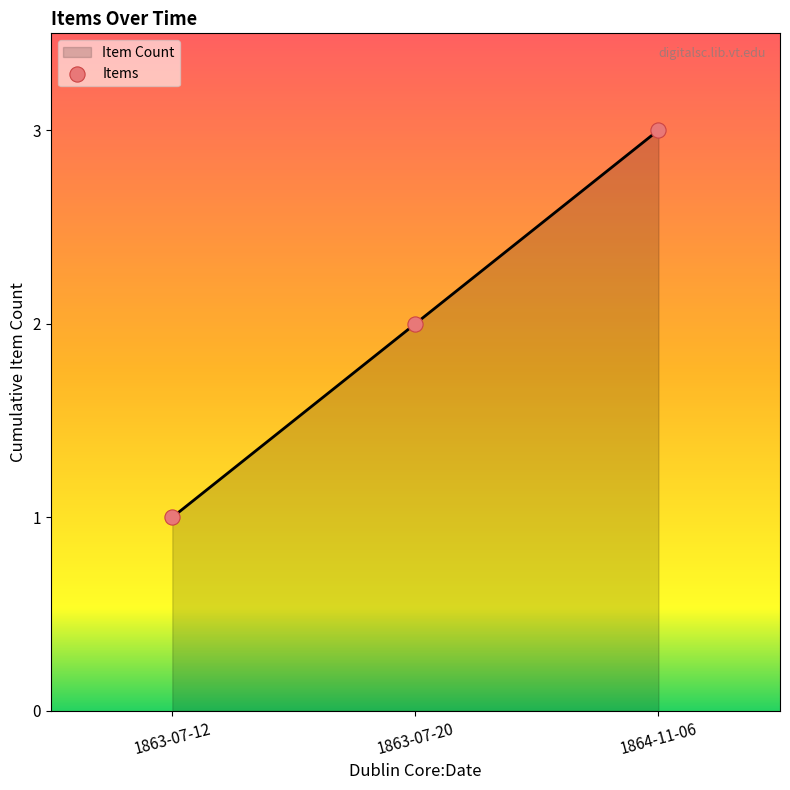

What is the change in value from 1863-07-20 to 1864-11-06?

+1